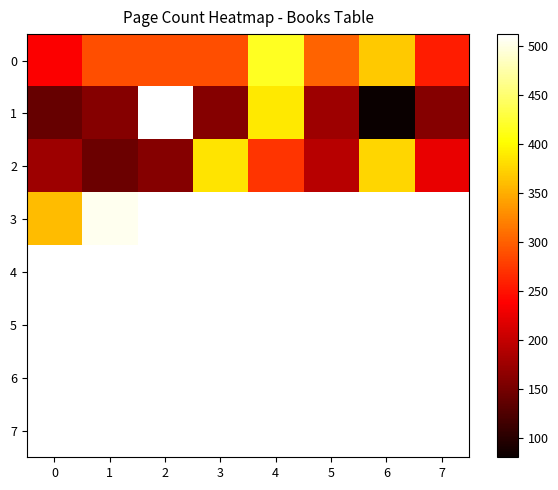

The value of 2 at 7 is 224.0. True or false?

True